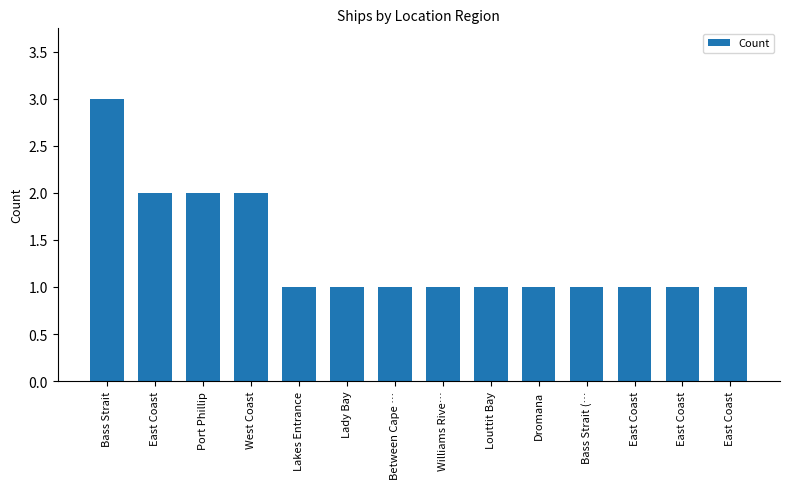

What is the sum of all values?

19